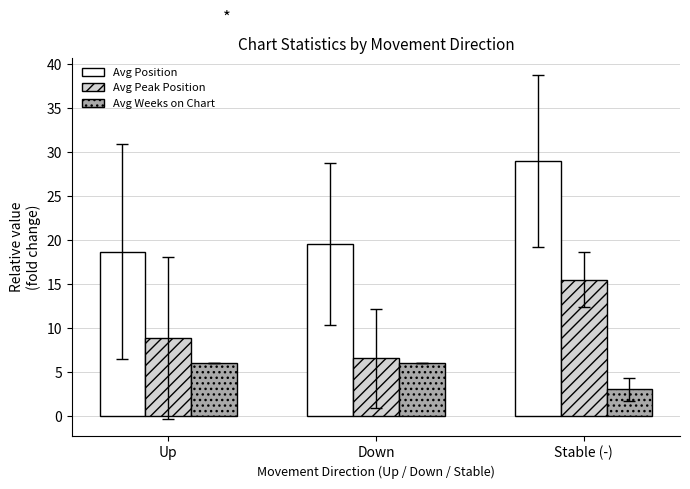

What is the difference between the highest and lowest values at Up?

12.7